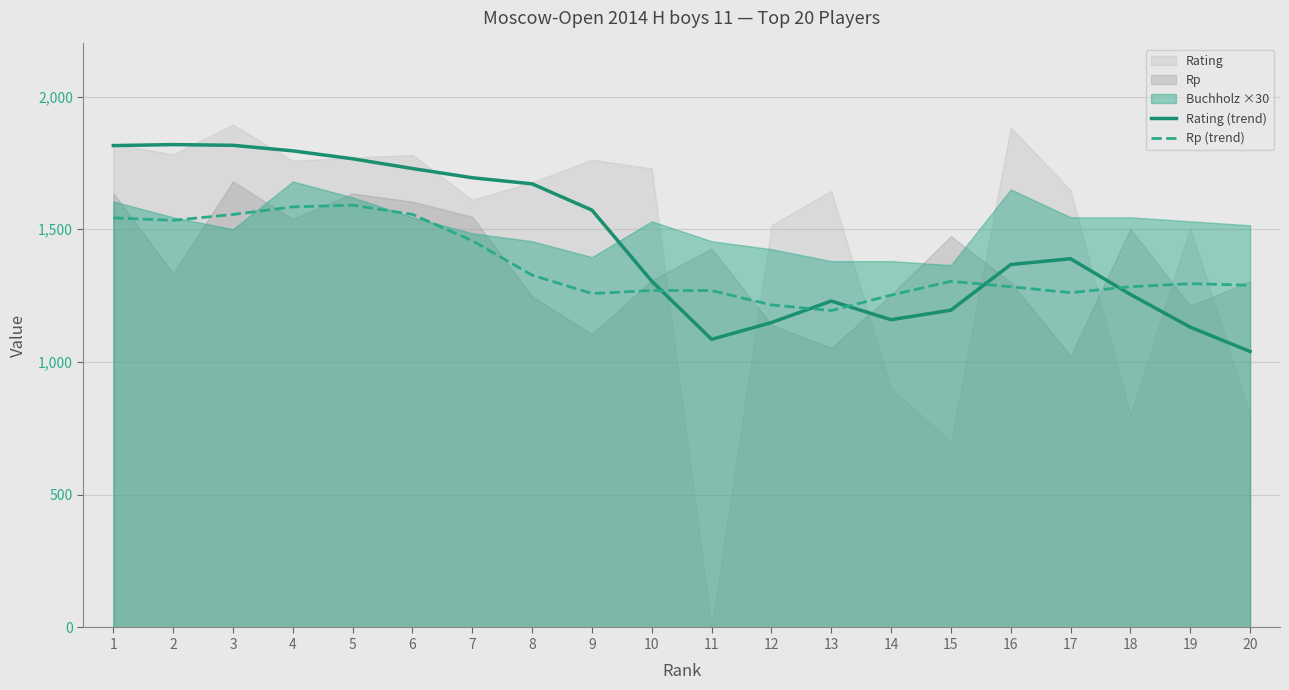

What is the average value of the Rating (trend) series?

1449.1